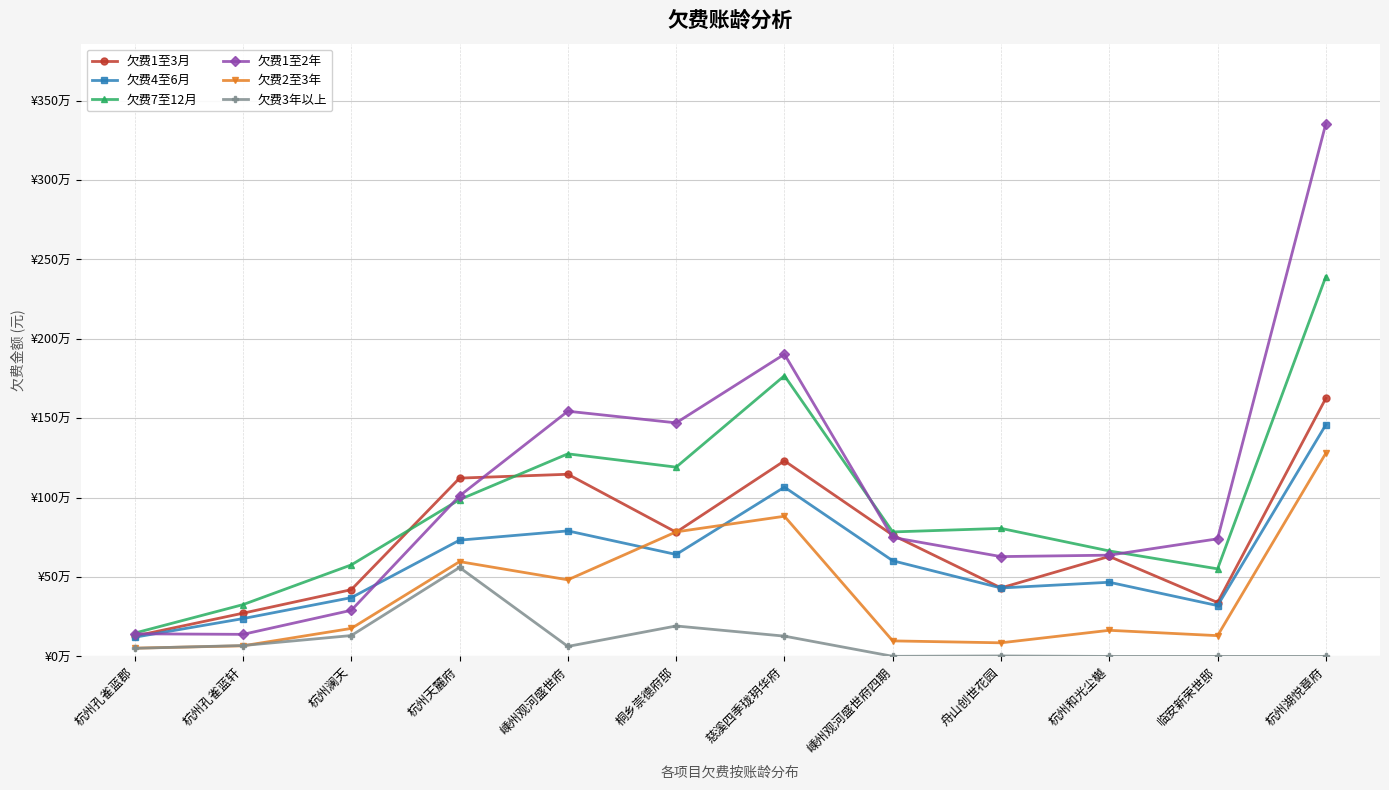

At which category is the sum across all series the highest?

杭州湖悦章府